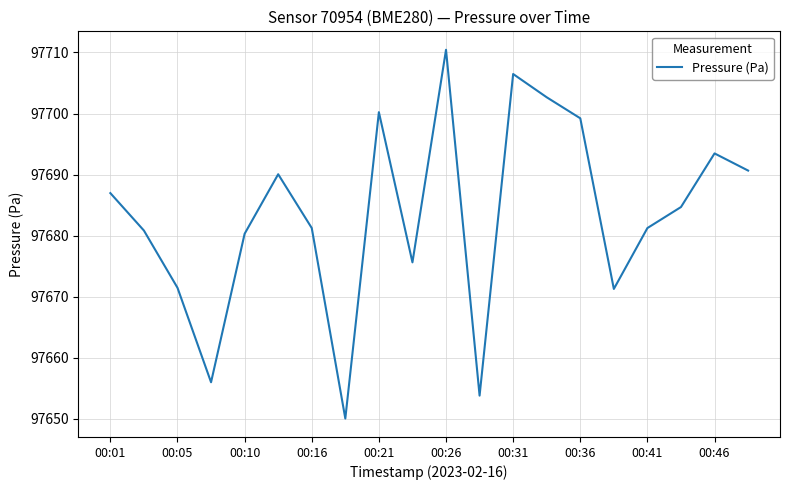

What is the smallest value displayed?

97650.1